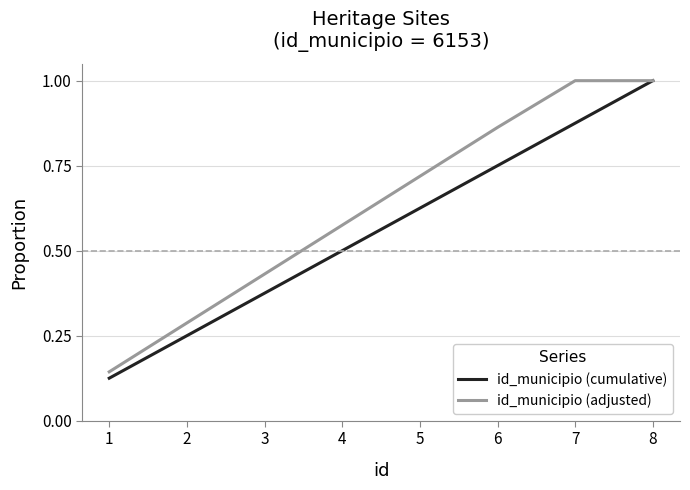

Is it true that id_municipio (cumulative) equals 0.4 at 2?

False